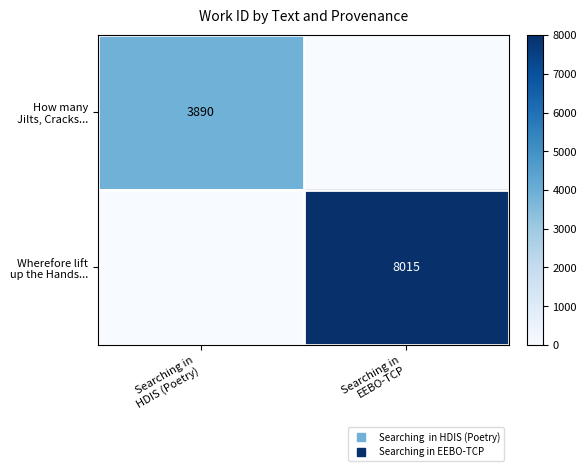

Which category has the highest value in the Wherefore lift up the Hands... series?

Searching in EEBO-TCP